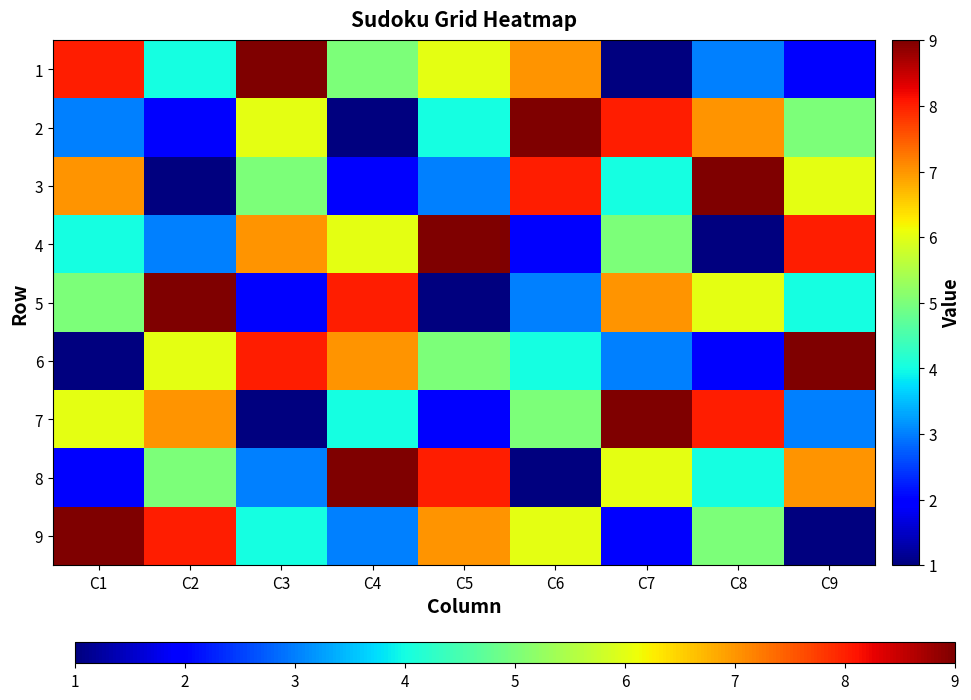

Reading left to right, transcribe all the data shown in this chart.

1: C1=8	C2=4	C3=9	C4=5	C5=6	C6=7	C7=1	C8=3	C9=2
2: C1=3	C2=2	C3=6	C4=1	C5=4	C6=9	C7=8	C8=7	C9=5
3: C1=7	C2=1	C3=5	C4=2	C5=3	C6=8	C7=4	C8=9	C9=6
4: C1=4	C2=3	C3=7	C4=6	C5=9	C6=2	C7=5	C8=1	C9=8
5: C1=5	C2=9	C3=2	C4=8	C5=1	C6=3	C7=7	C8=6	C9=4
6: C1=1	C2=6	C3=8	C4=7	C5=5	C6=4	C7=3	C8=2	C9=9
7: C1=6	C2=7	C3=1	C4=4	C5=2	C6=5	C7=9	C8=8	C9=3
8: C1=2	C2=5	C3=3	C4=9	C5=8	C6=1	C7=6	C8=4	C9=7
9: C1=9	C2=8	C3=4	C4=3	C5=7	C6=6	C7=2	C8=5	C9=1